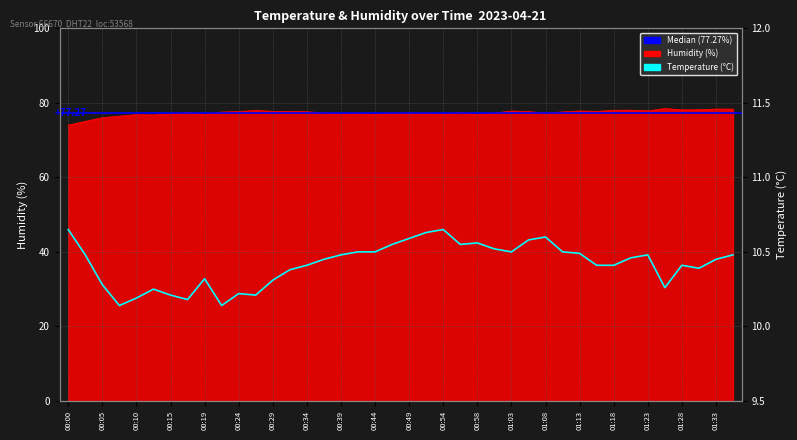

At which category is the sum across all series the highest?

01:35